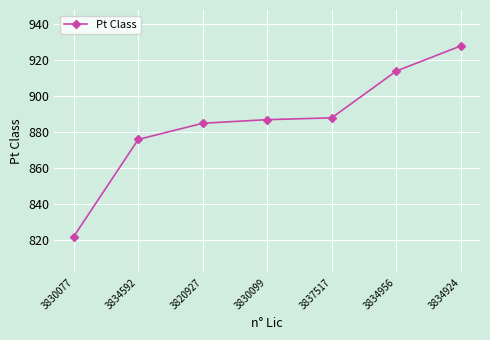

How many data points are less than 887?

3